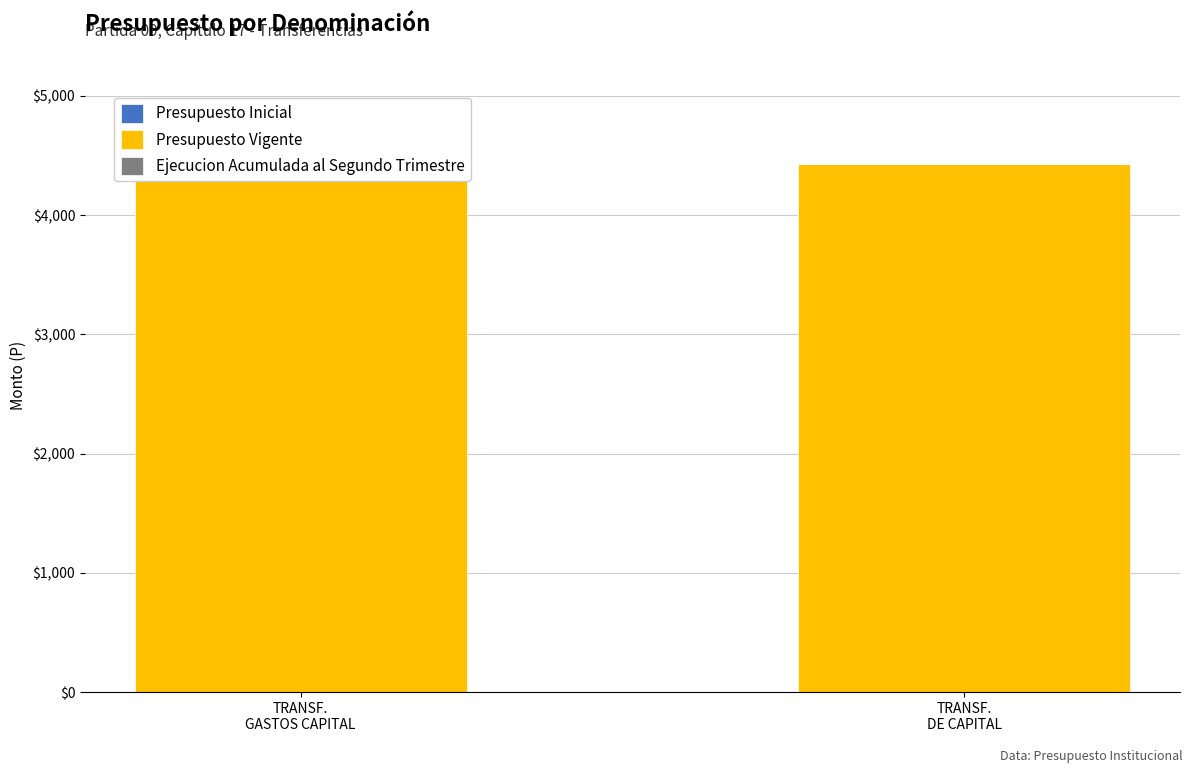

Rank the series by their maximum value, from highest to lowest.

Presupuesto Vigente, Presupuesto Inicial, Ejecucion Acumulada al Segundo Trimestre